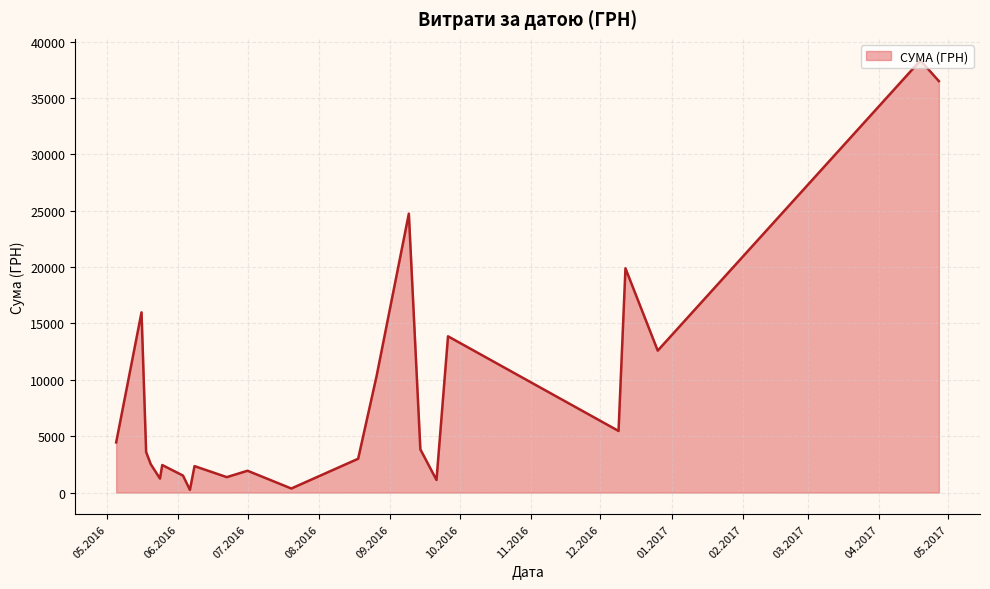

What is the difference between the maximum and minimum values?

38083.2